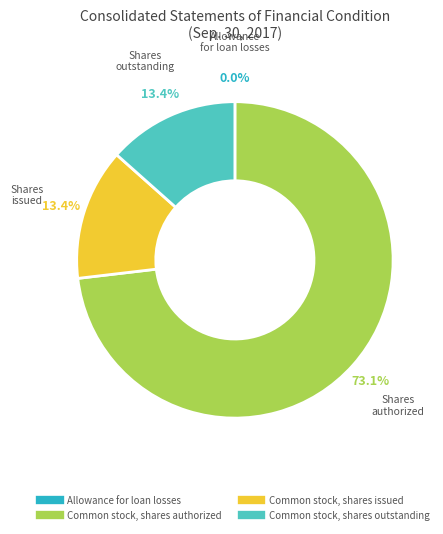

Is the sum of Common stock, shares authorized and Common stock, shares issued greater than half?

Yes